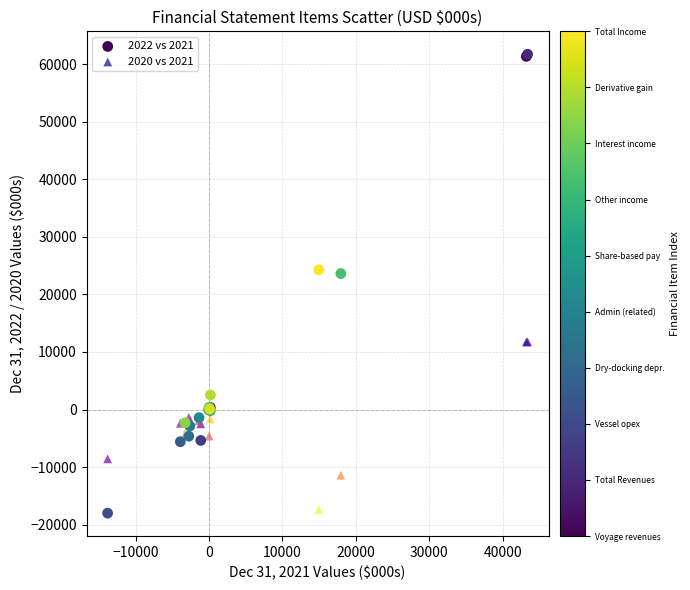

Which series has the widest spread of Y values?

2022 vs 2021